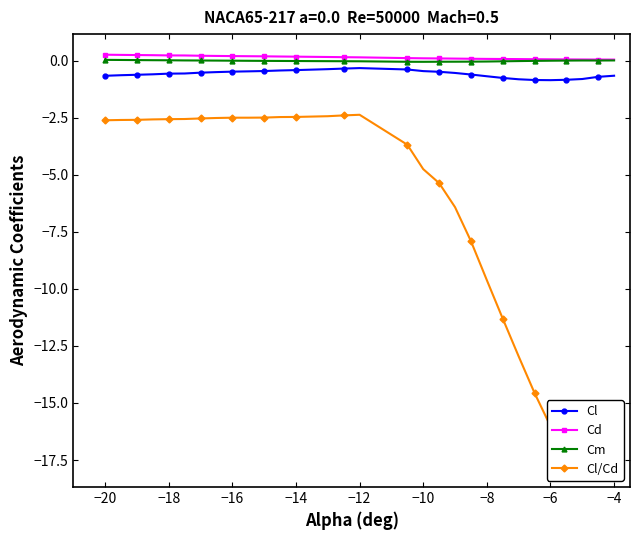

The value of Cl at −8 is -0.7. True or false?

True